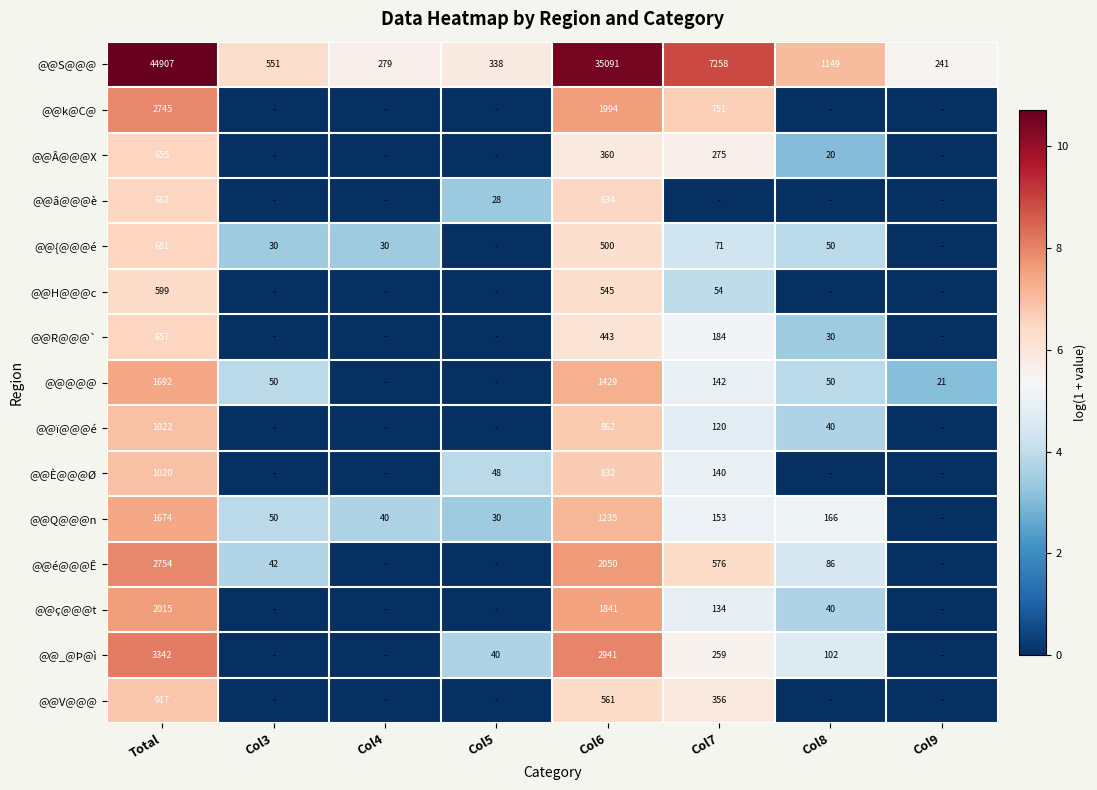

The value of @@Â@@@X at Col7 is 275. True or false?

True